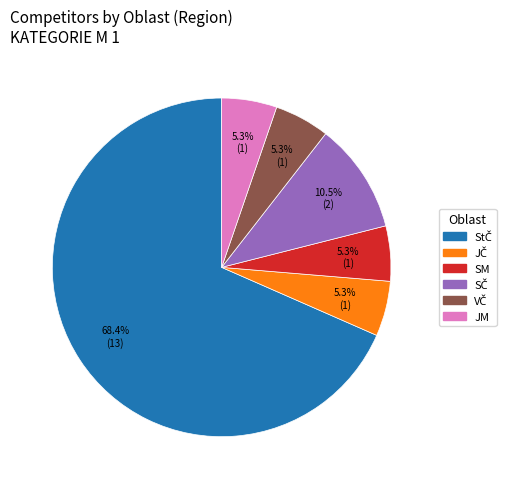

Does any single category account for the majority?

Yes